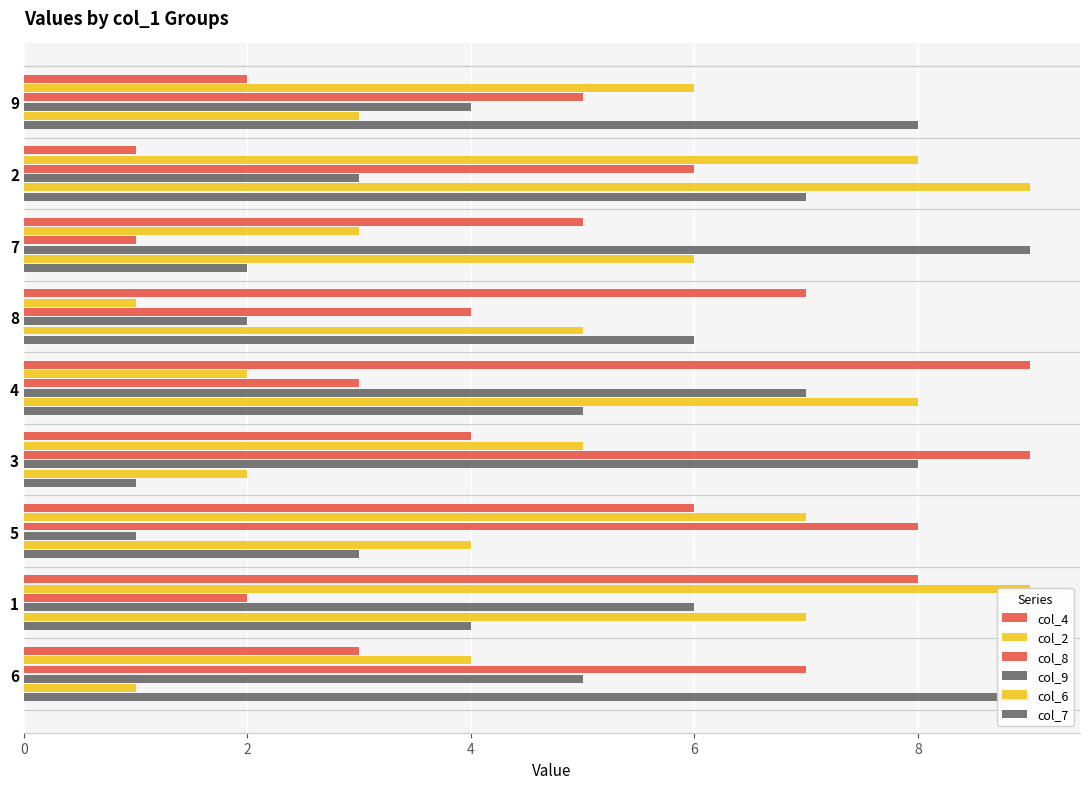

Are the bars horizontal?

Yes